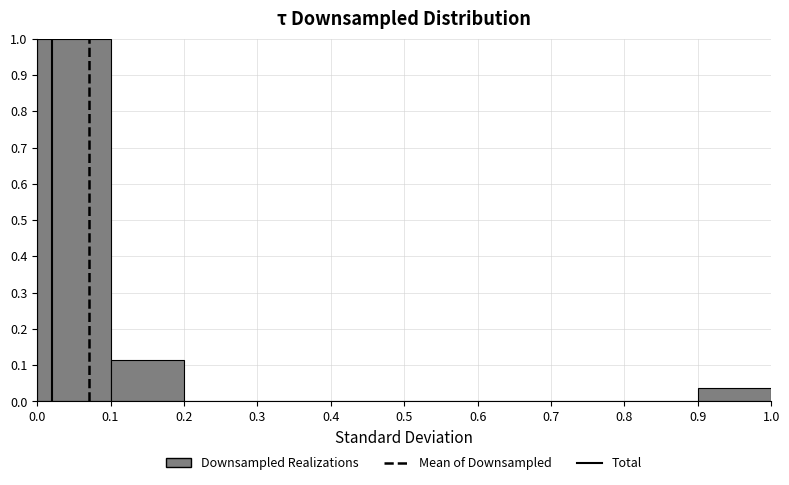

Reading left to right, list every bar in this chart as the range it spans on the x-axis followed by its height. Neither the bar edges nor the heights are printed on the chart, so give them approximately, as read against the axes.

0.0 to 0.1: 1.00
0.1 to 0.2: 0.12
0.2 to 0.3: 0
0.3 to 0.4: 0
0.4 to 0.5: 0
0.5 to 0.6: 0
0.6 to 0.7: 0
0.7 to 0.8: 0
0.8 to 0.9: 0
0.9 to 1.0: 0.04